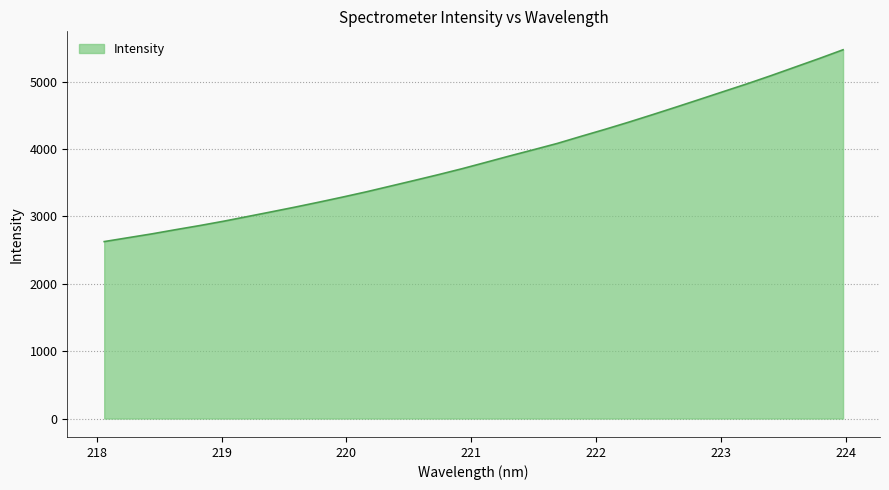

What is the difference between the maximum and minimum values?

2846.6